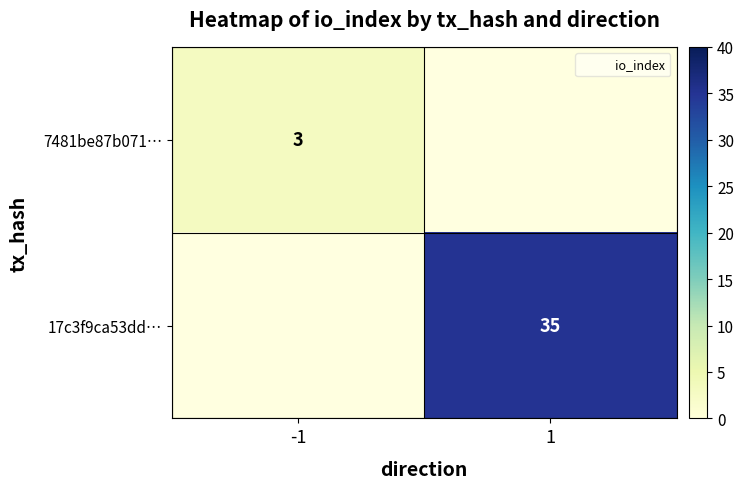

True or false: 17c3f9ca53dd… has a value of 35.0 at 1.

True